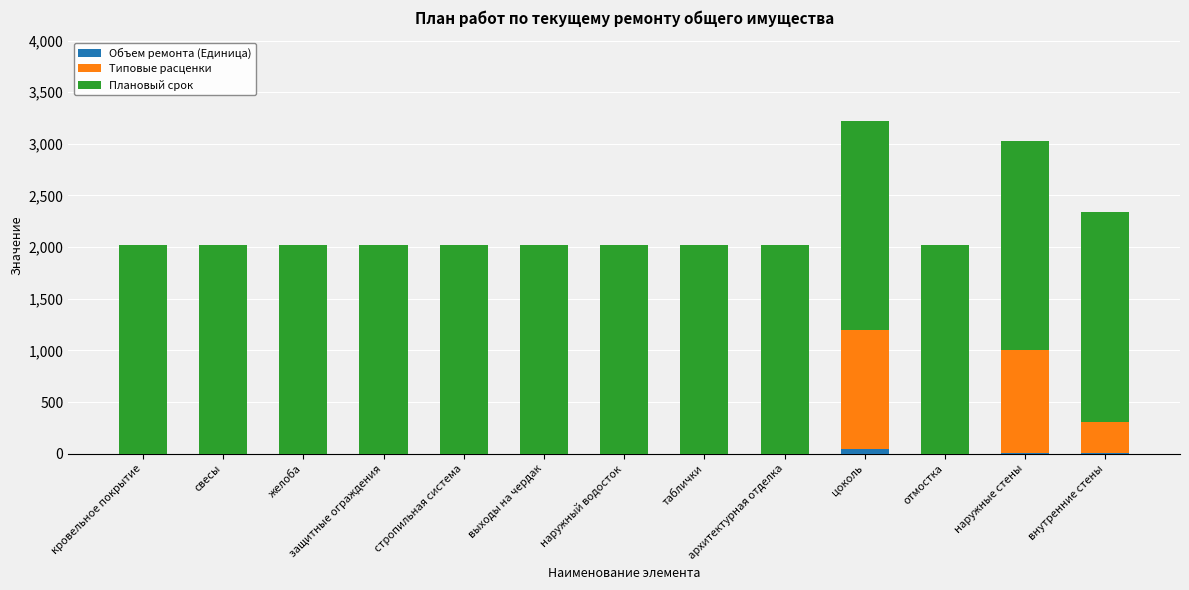

What is the total value across all series at архитектурная отделка?

2025.0